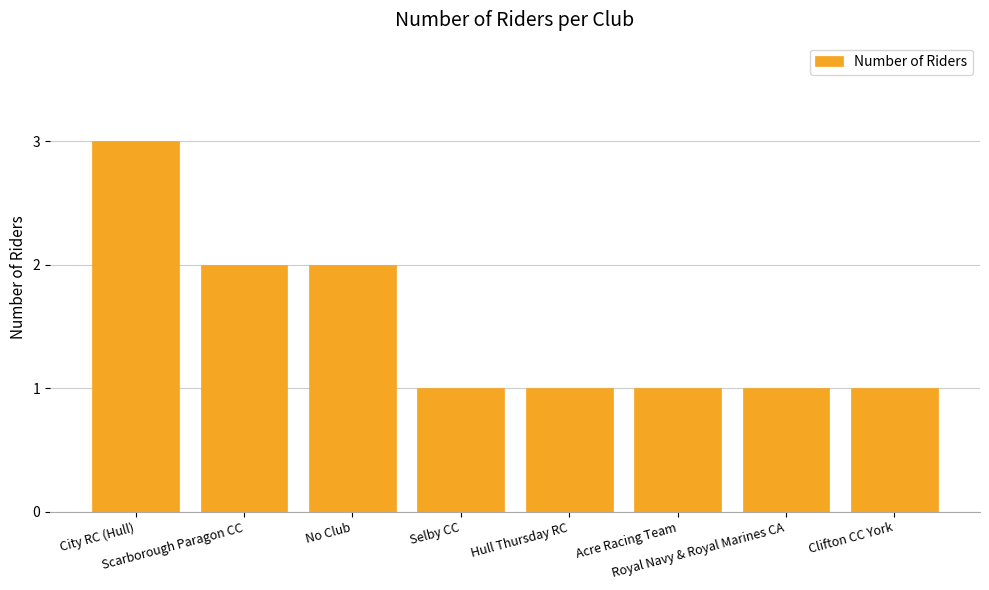

What is the sum of all values?

12